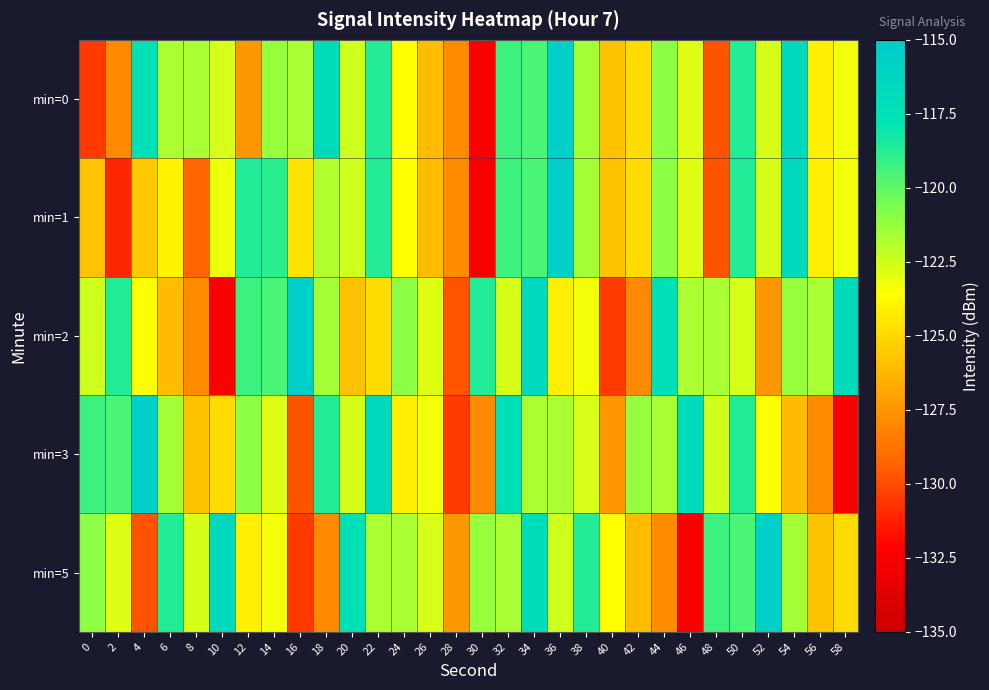

List the series in order of their peak value, lowest first.

min=0, min=1, min=2, min=3, min=5